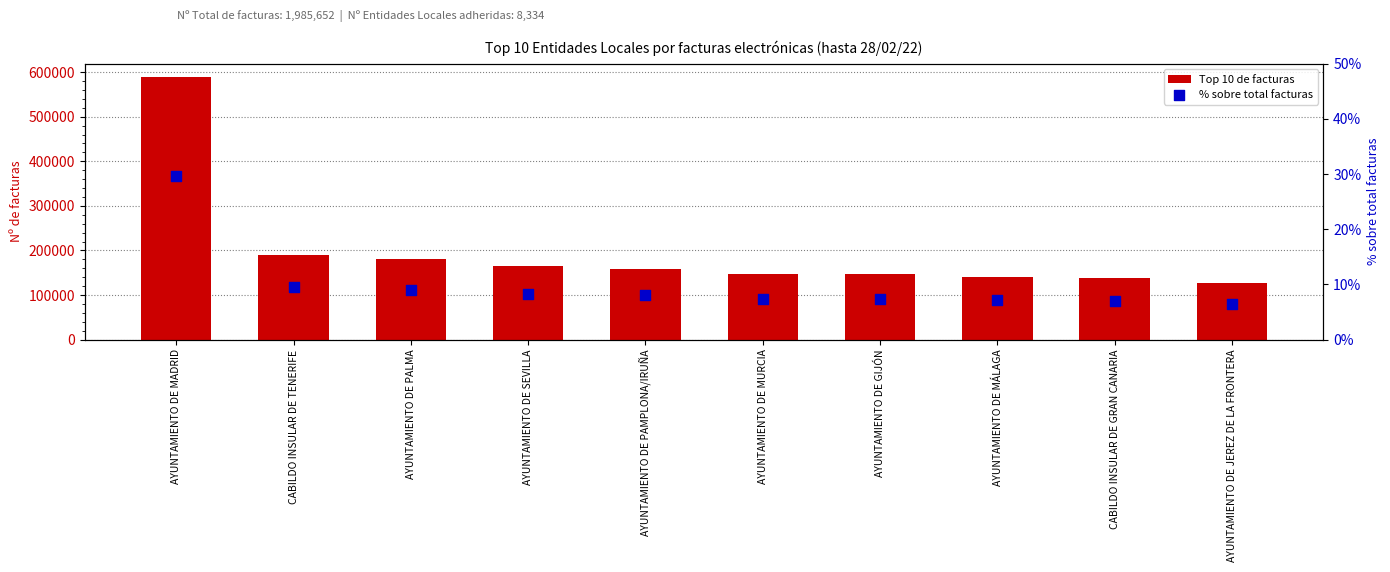

Which series has the largest Y range (max minus min)?

Top 10 de facturas